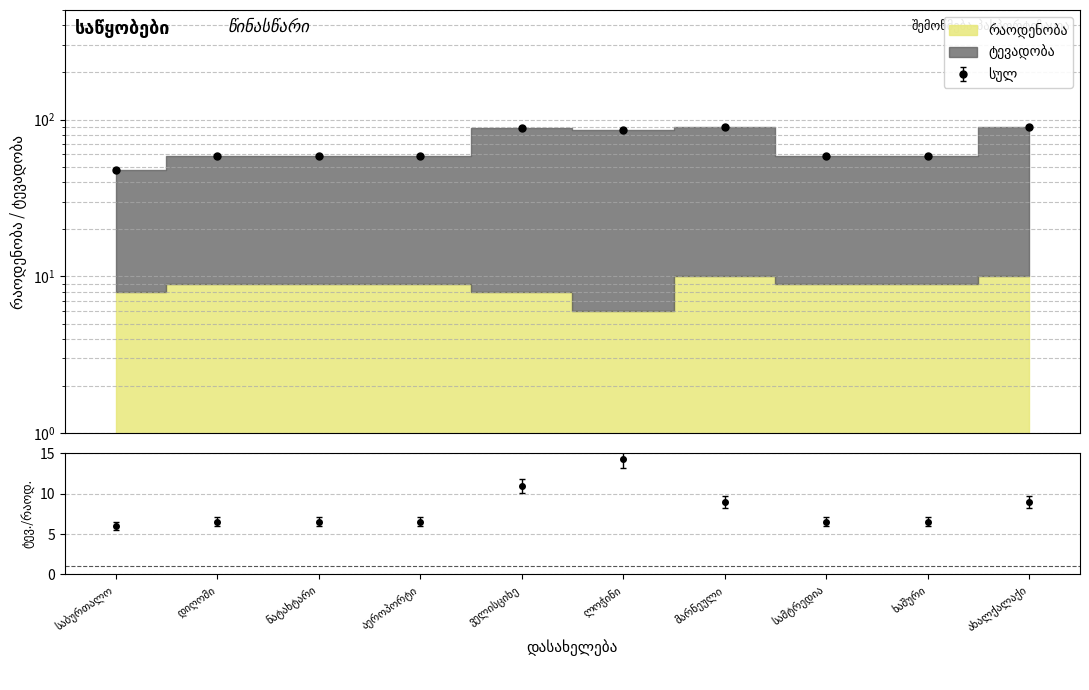

Is it true that ტევადობა equals 22.3 at დიღომი?

False